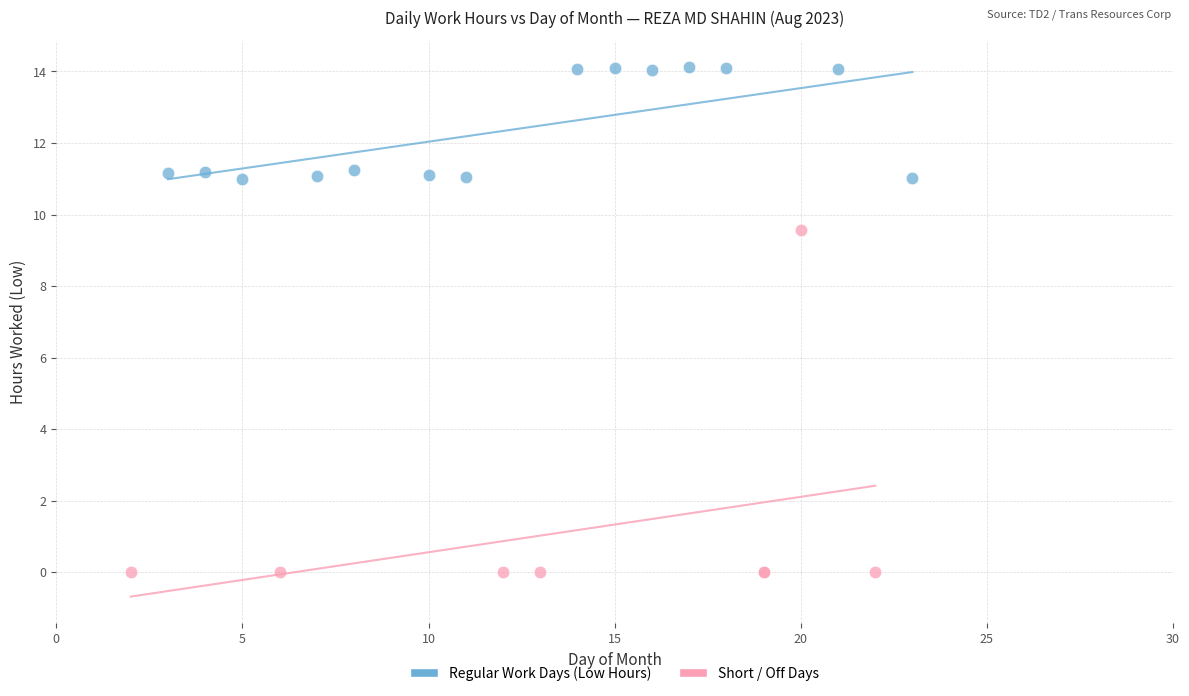

Which series contains the highest Y value?

Regular Work Days (Low Hours)